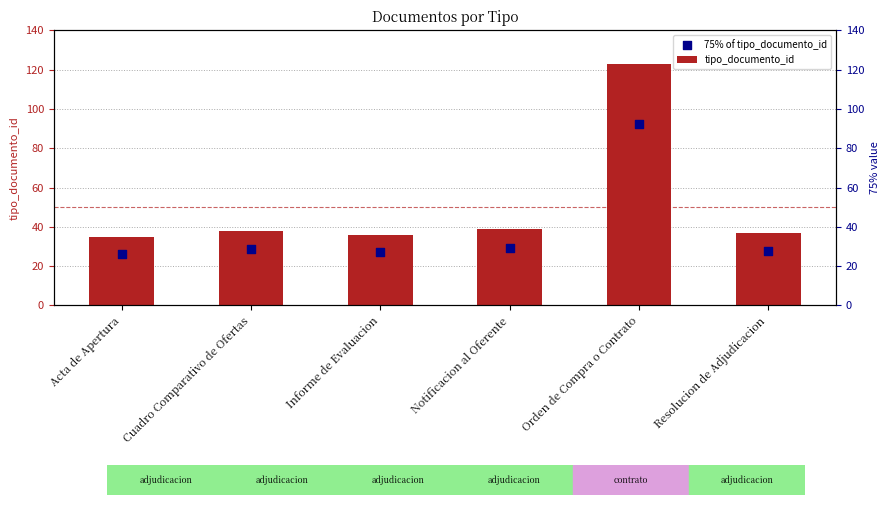

Which series contains the lowest Y value?

75% of tipo_documento_id